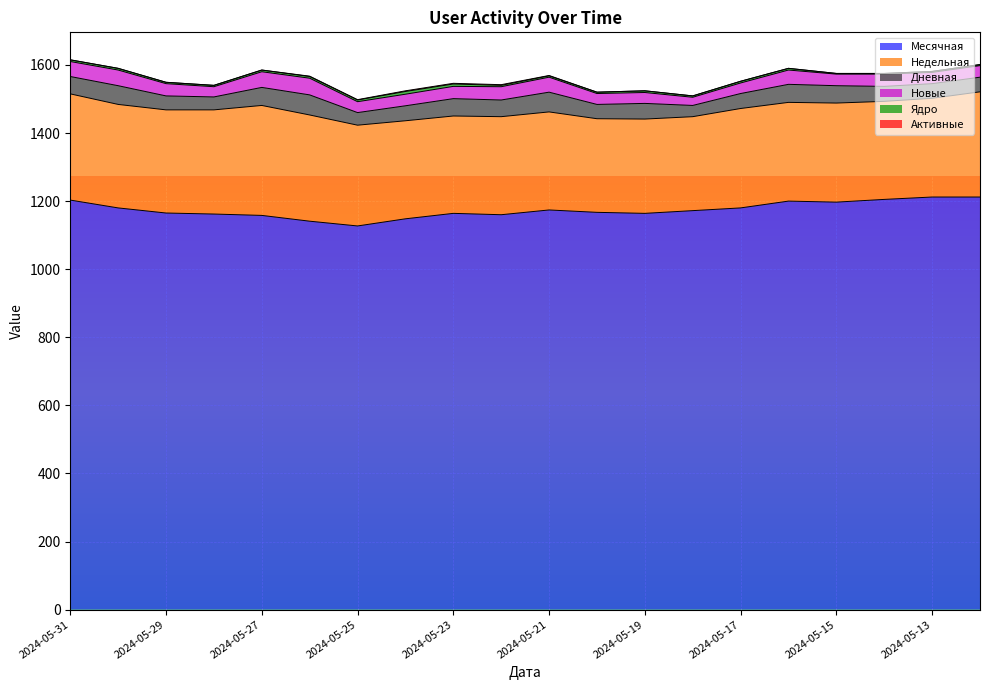

What is the difference between the maximum and minimum values in the Активные series?

2